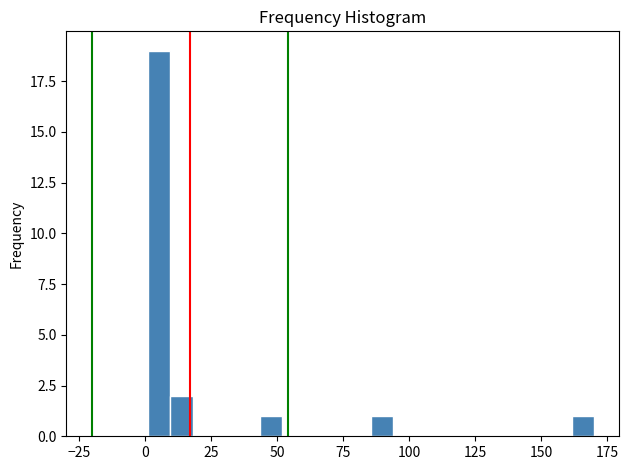

Read against the x-axis, roughly where is the centre of the tallest bar?

5